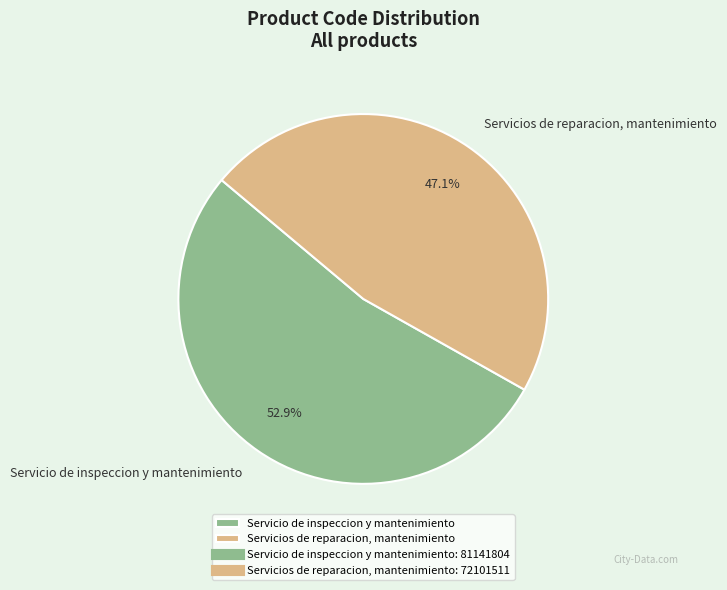

What percentage is the Servicios de reparacion, mantenimiento slice, to the nearest percent?

47%